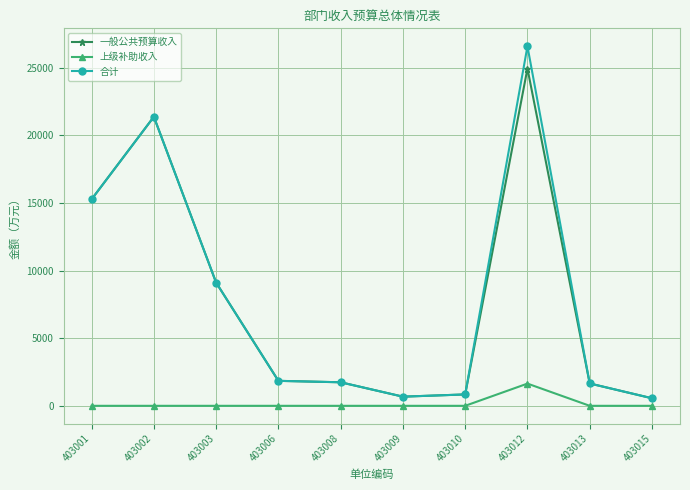

What is the maximum value shown in the chart?

26596.7